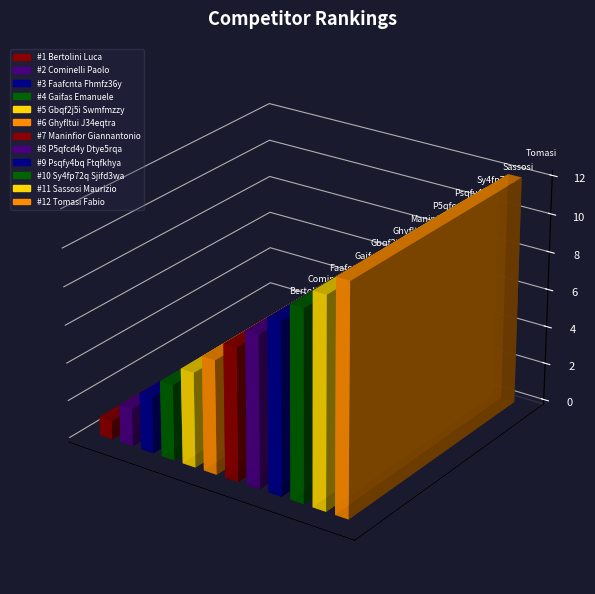

What is the average value?

6